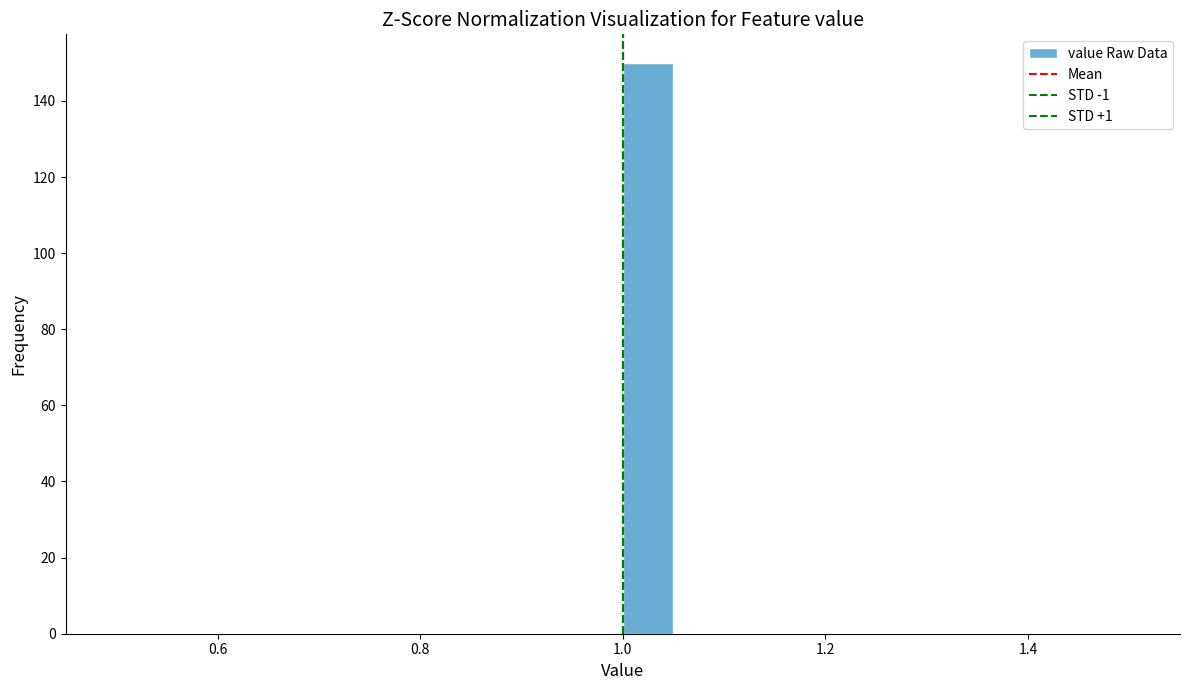

Read against the x-axis, roughly where is the centre of the tallest bar?

1.02